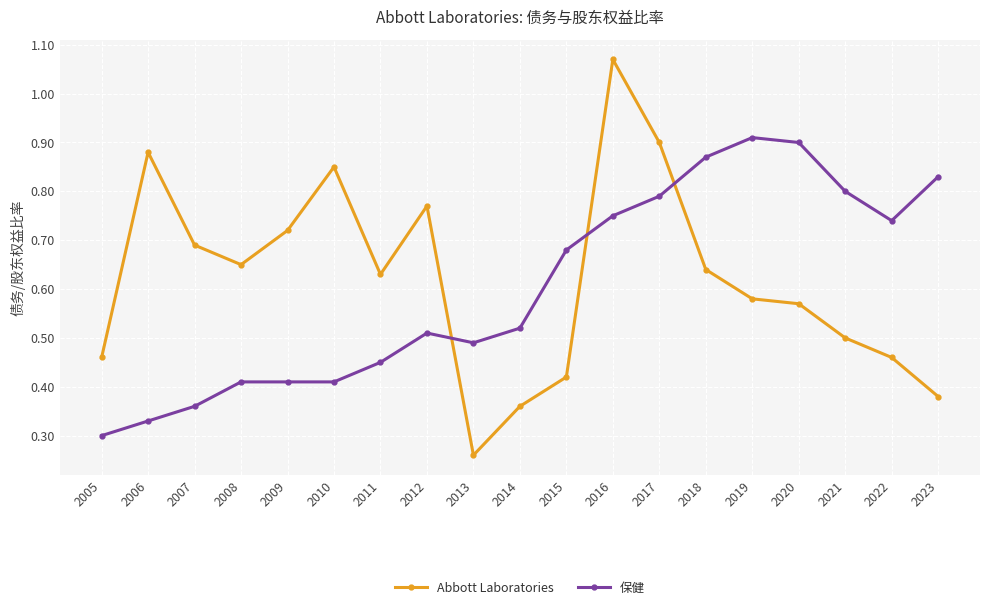

How many lines are shown in the chart?

2